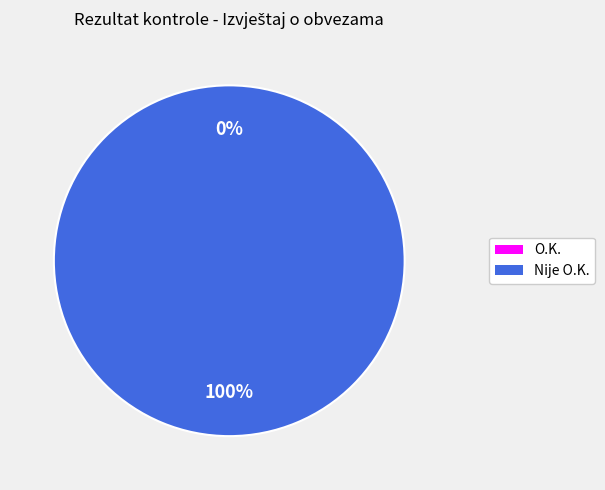

Rank the categories by value from lowest to highest.

O.K., Nije O.K.